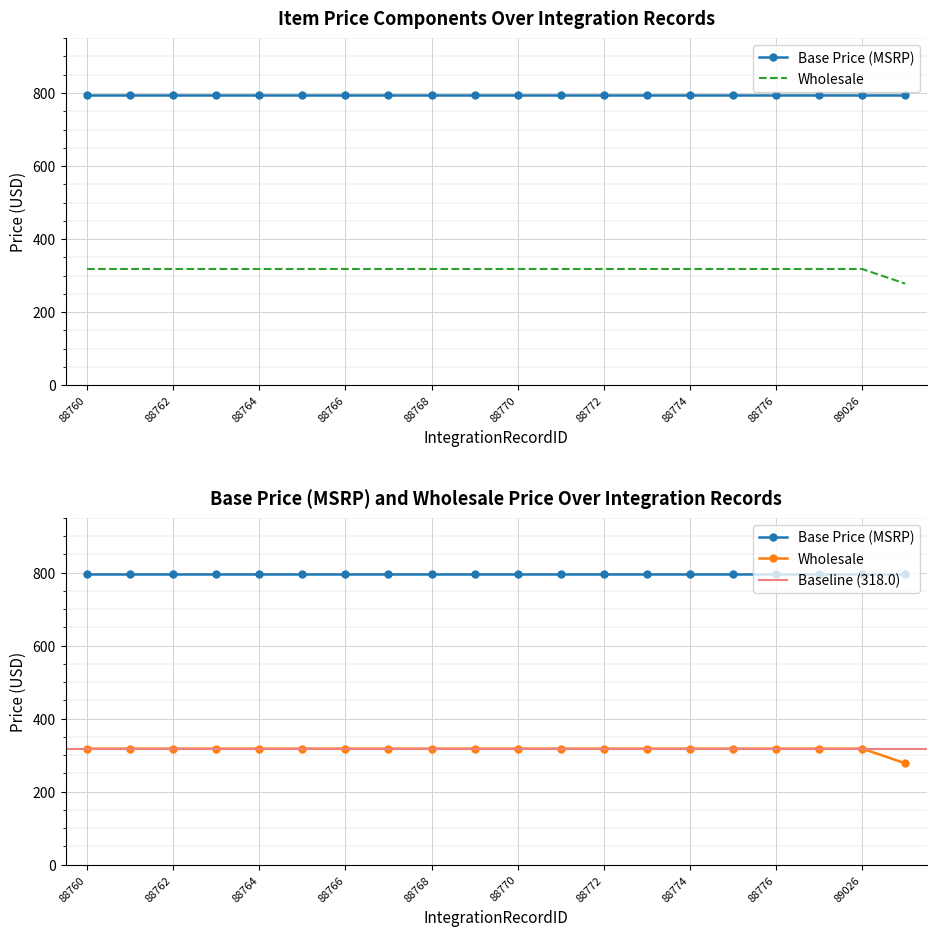

At which category does the chart reach its peak across all series?

88760